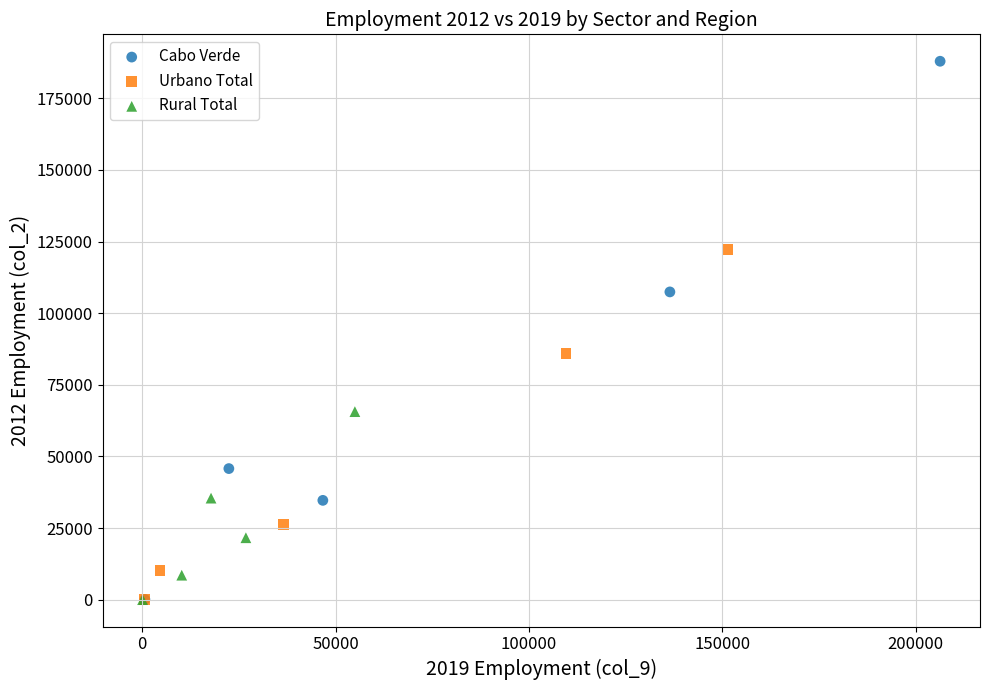

Which series has the largest Y range (max minus min)?

Cabo Verde